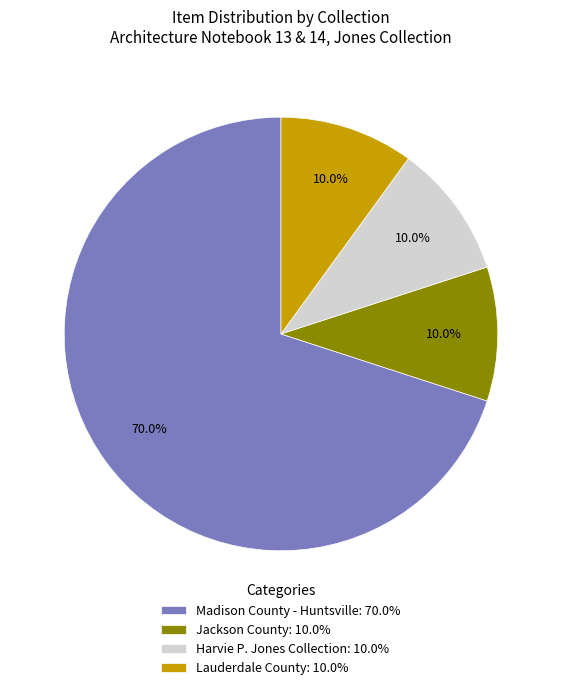

Combined, what portion of the pie is Lauderdale County: 10.0% and Jackson County: 10.0%?

20.0%